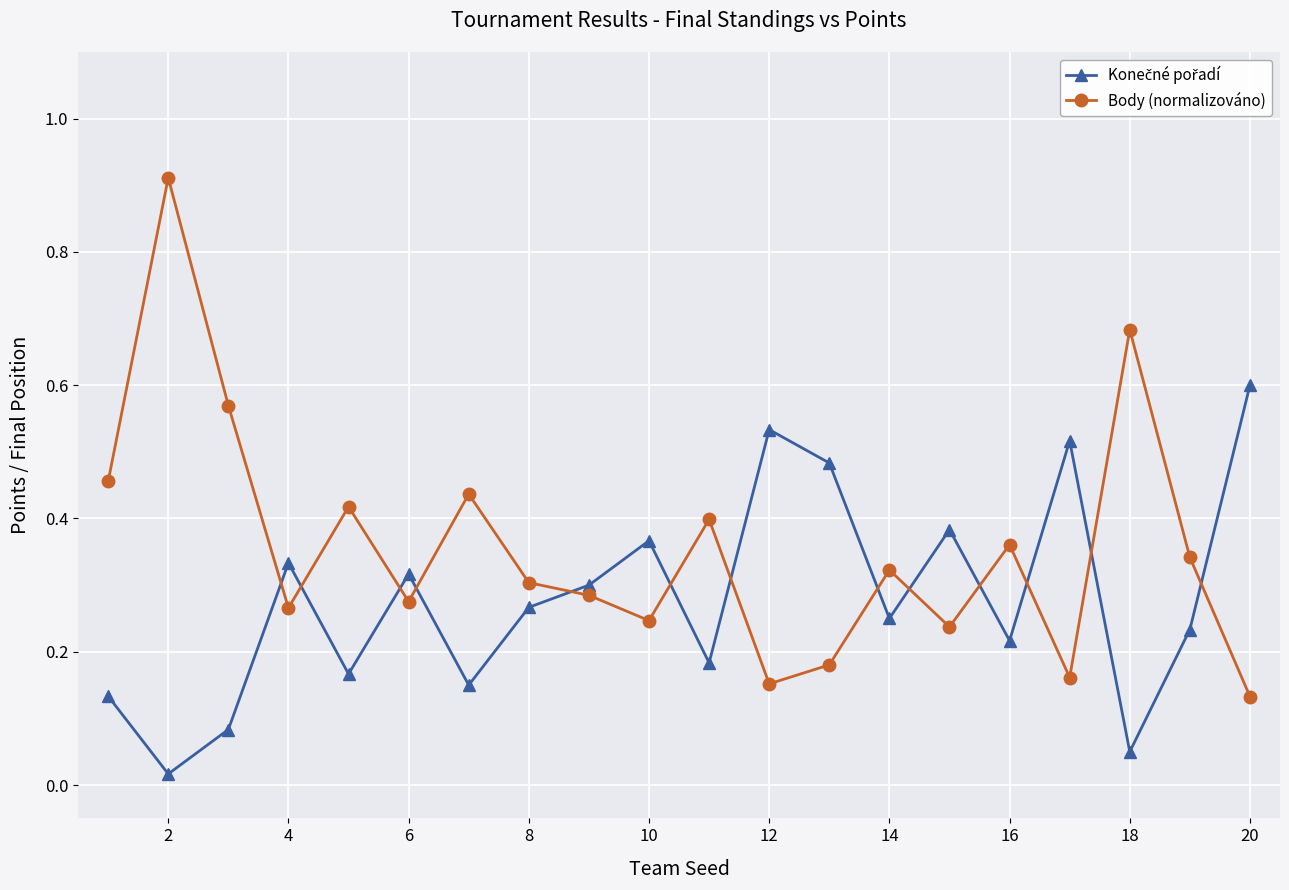

What is the maximum value for Body (normalizováno)?

0.9